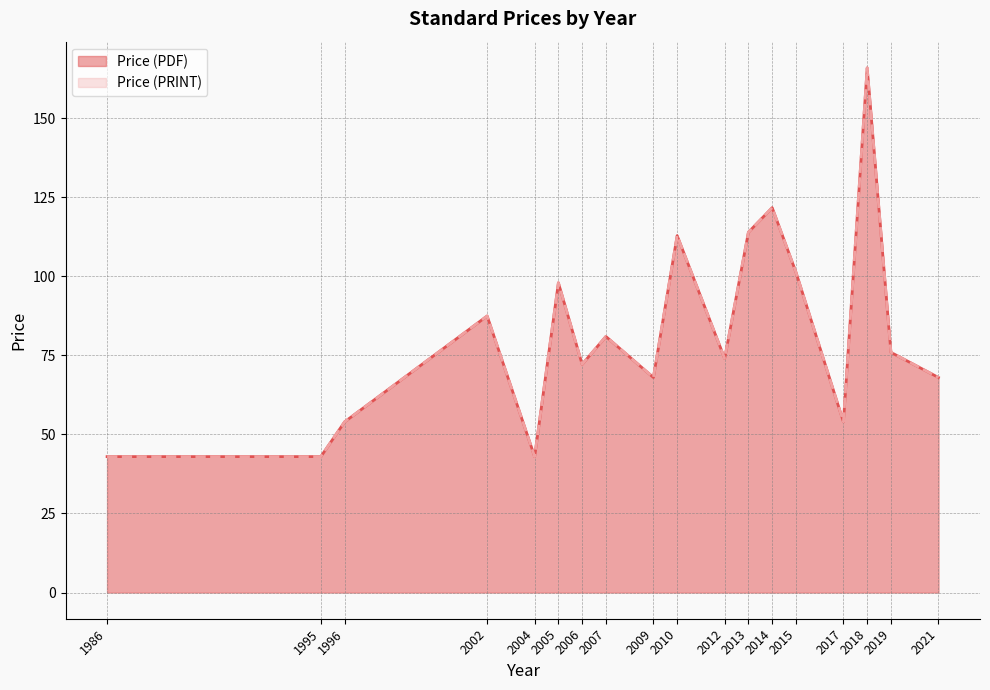

Does the chart have visible grid lines?

Yes